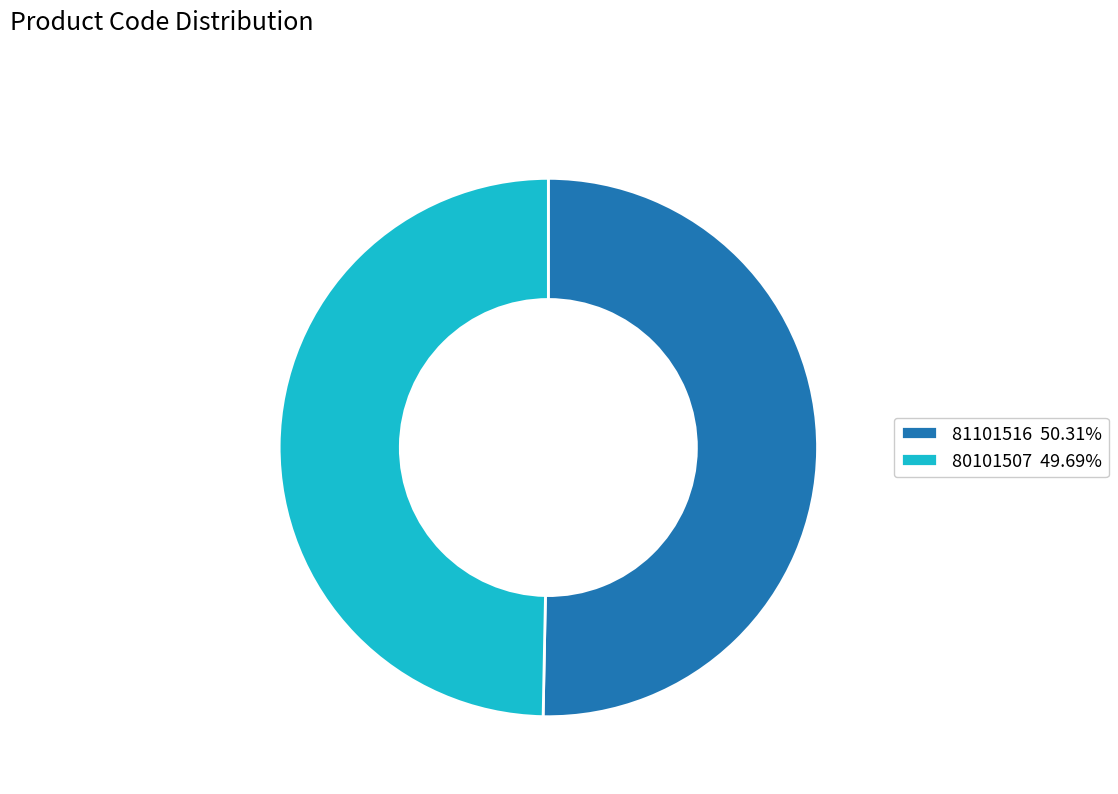

Is there any slice that represents more than half of the pie?

Yes